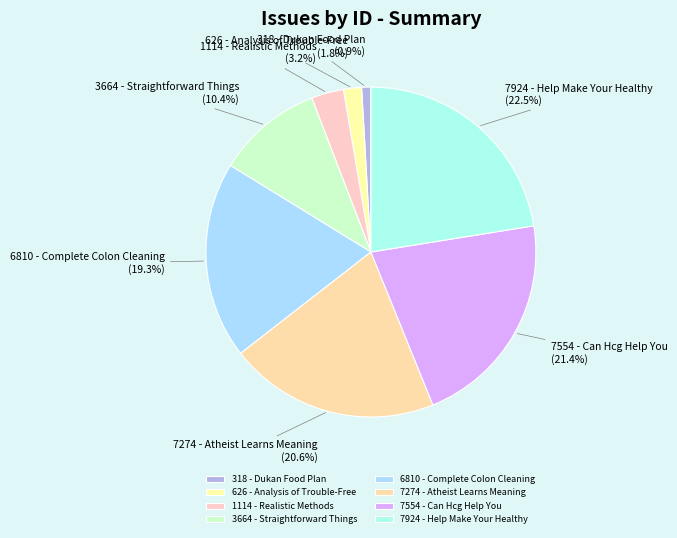

Which category has the smallest portion of the pie?

318 - Dukan Food Plan